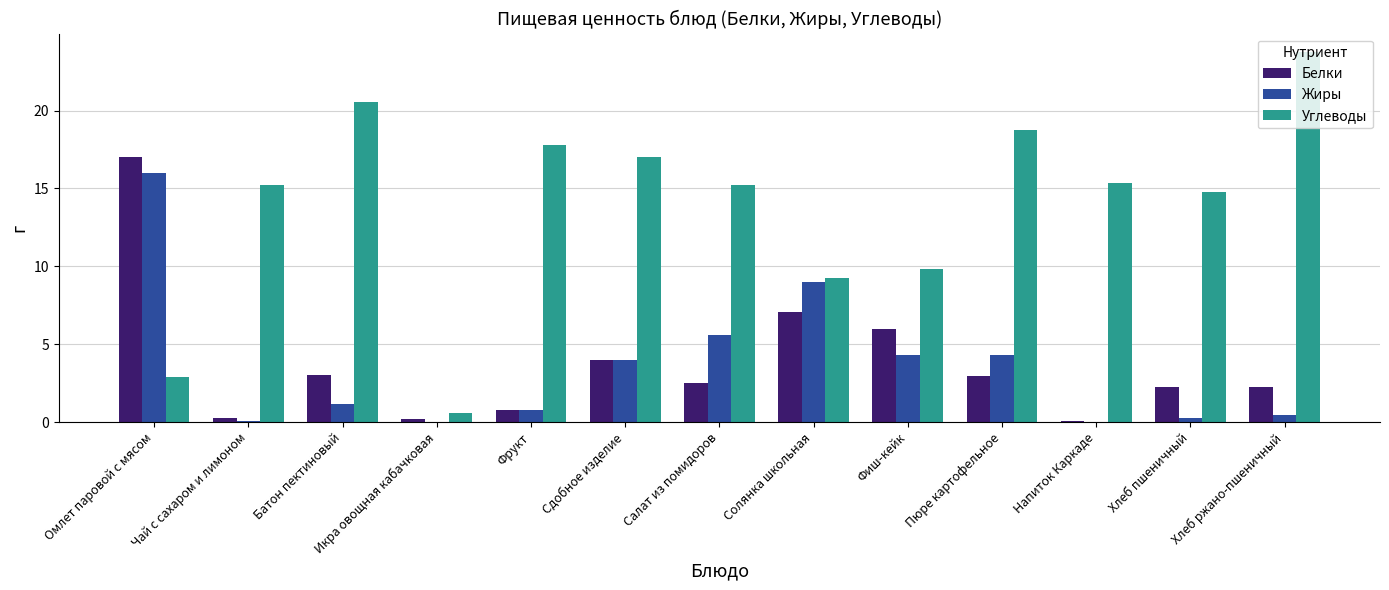

Which category has the highest value in the Белки series?

Омлет паровой с мясом